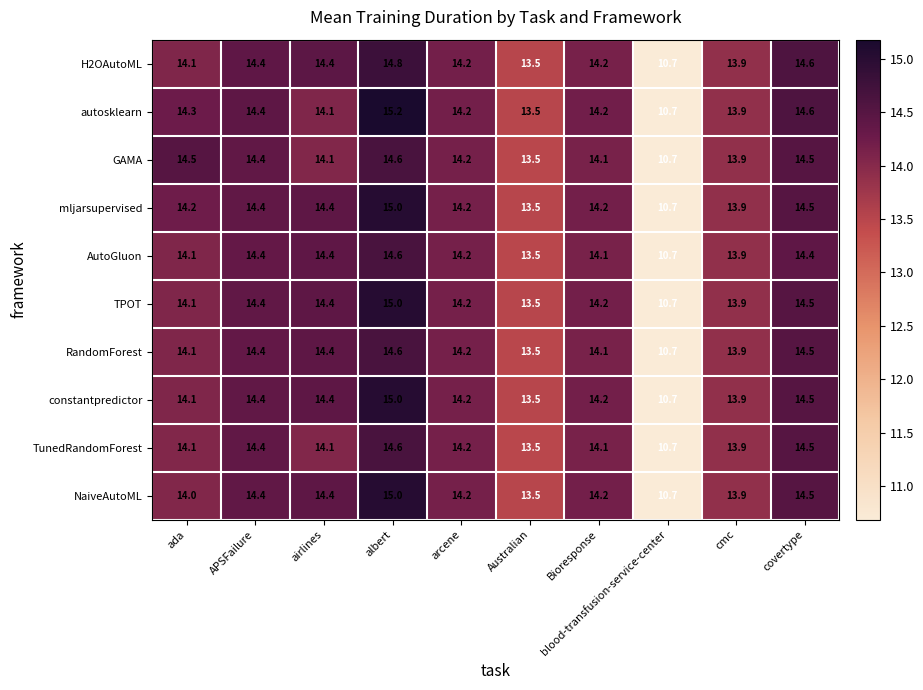

What is the smallest value displayed?

10.7